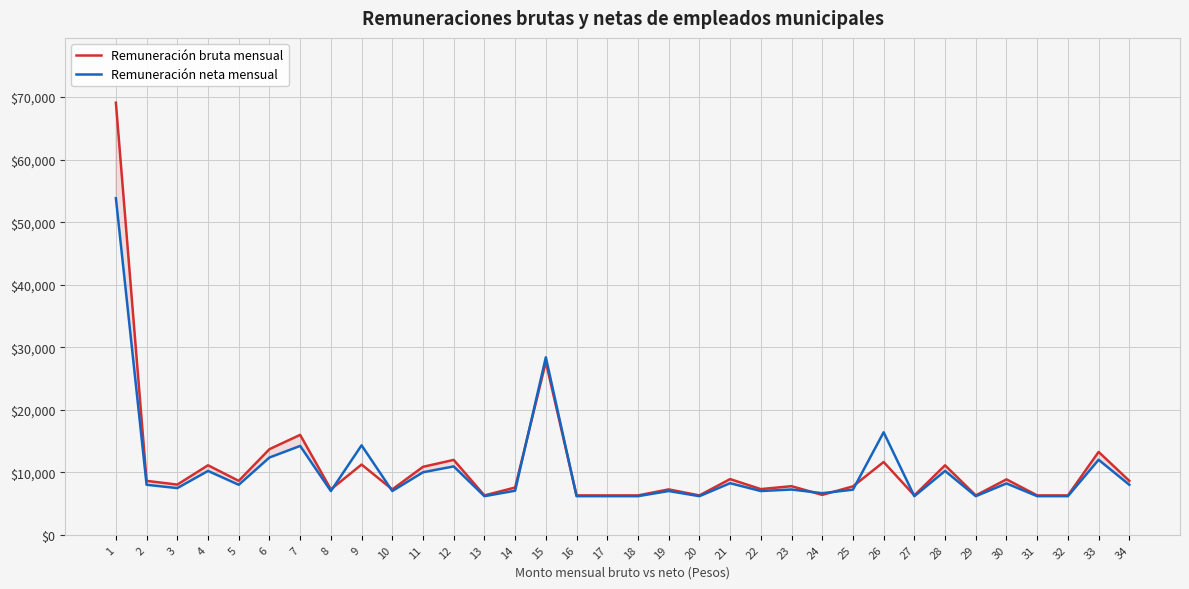

How many lines are shown in the chart?

2